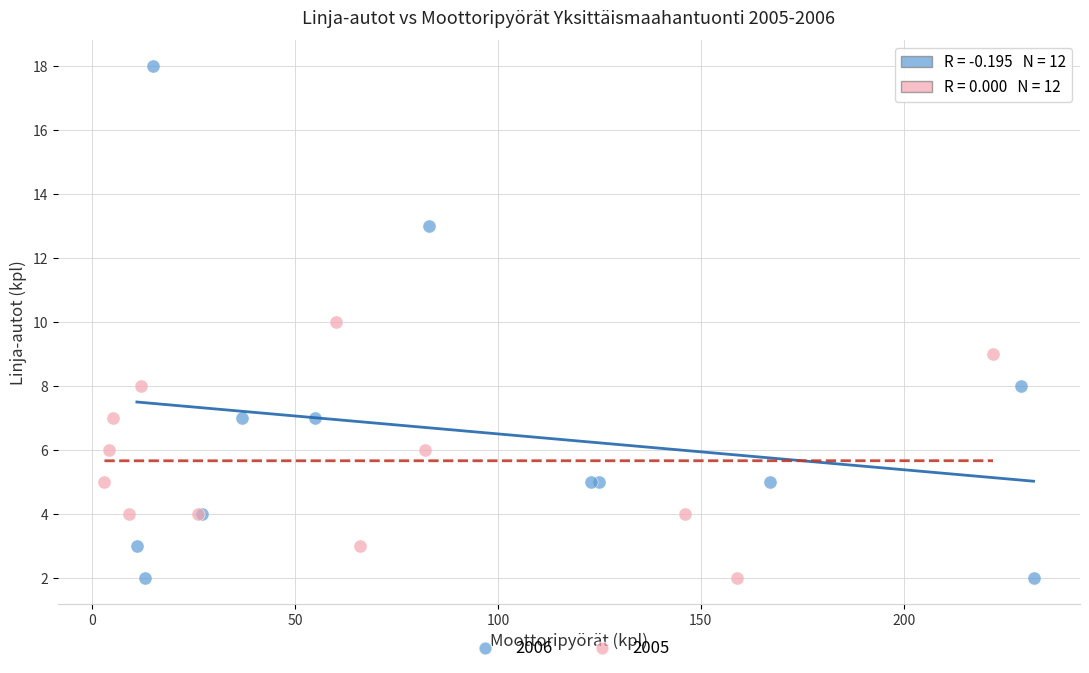

Which series reaches the maximum Y coordinate?

2006